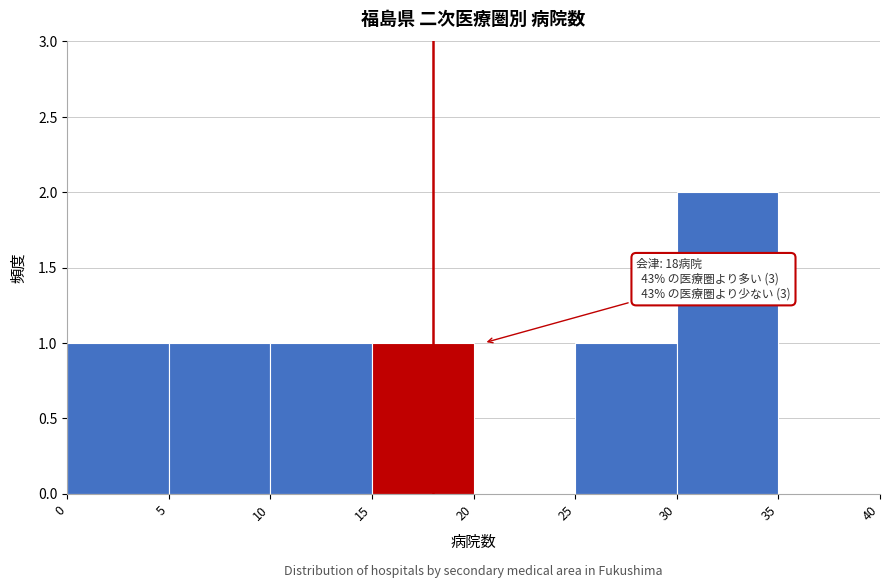

Over which range of the x-axis is the bar tallest?

30 to 35